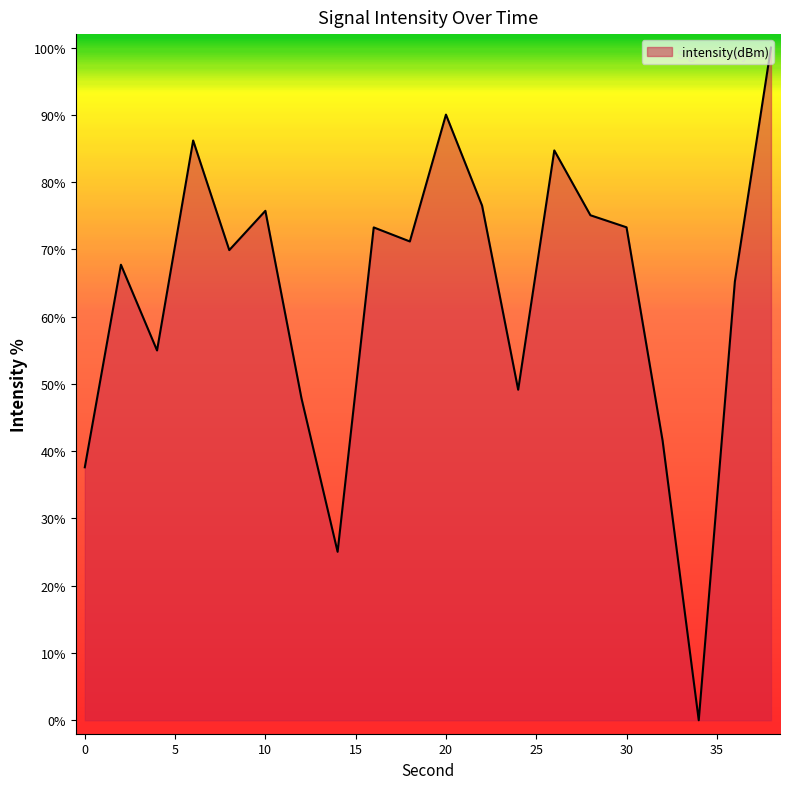

What is the greatest value displayed?

100.0